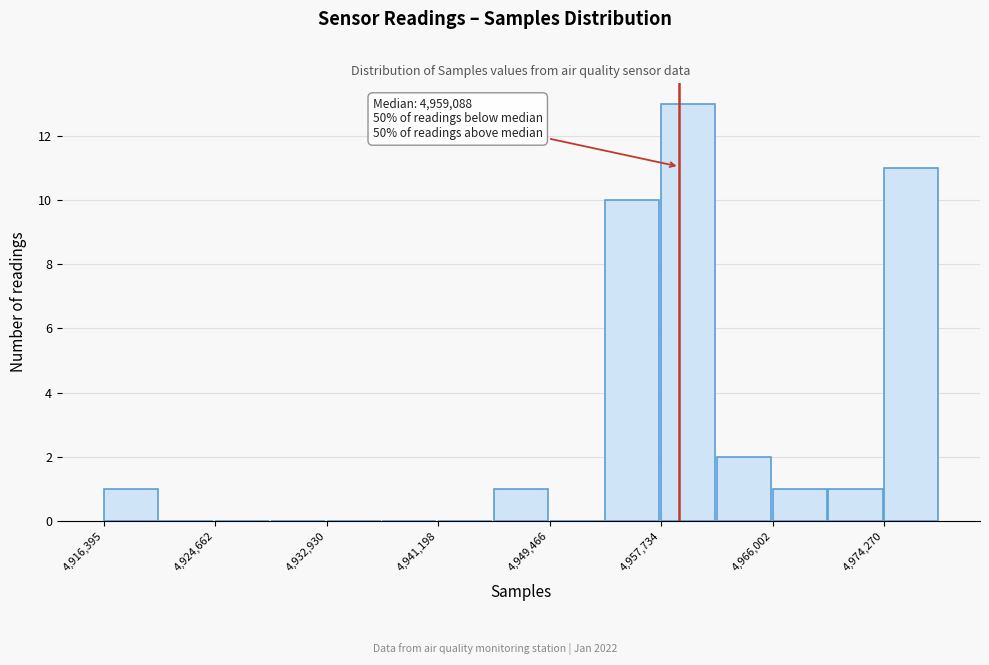

Which range on the x-axis has the tallest bar?

4958000 to 4962000